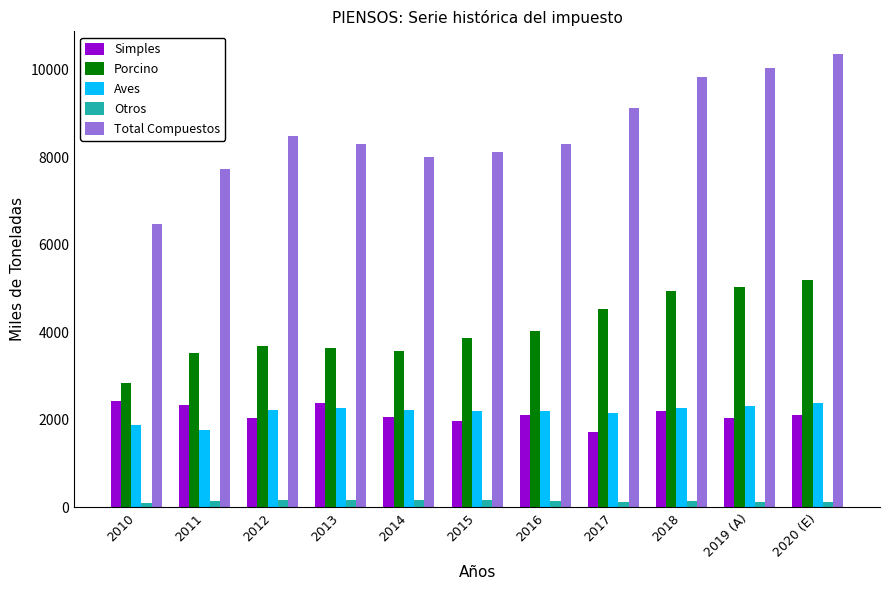

At which category does the chart reach its peak across all series?

2020 (E)